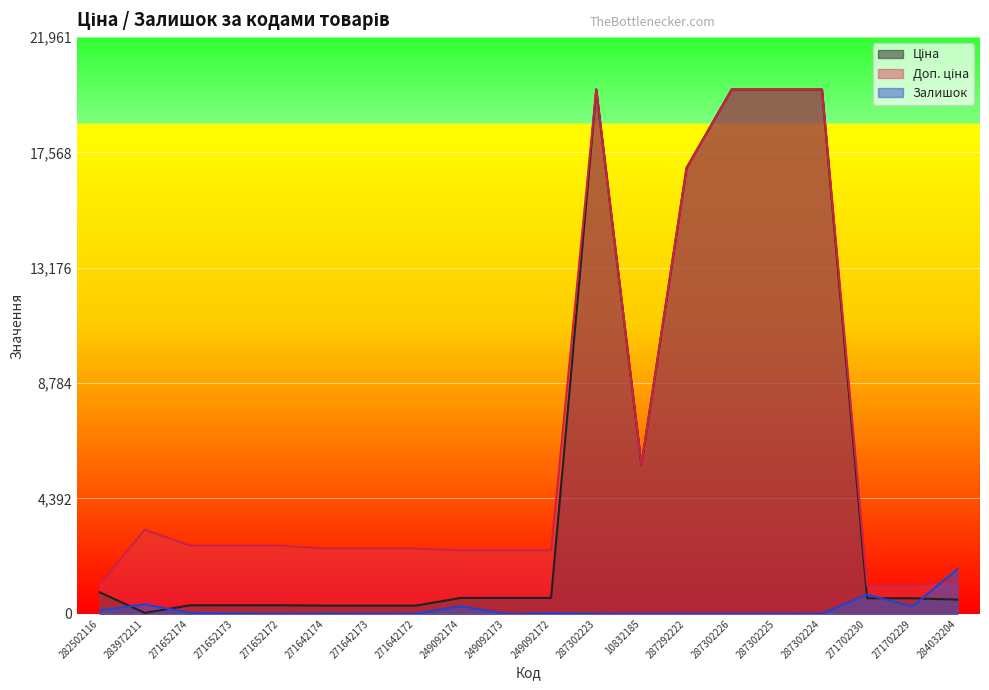

At which category is the sum across all series the highest?

287302223